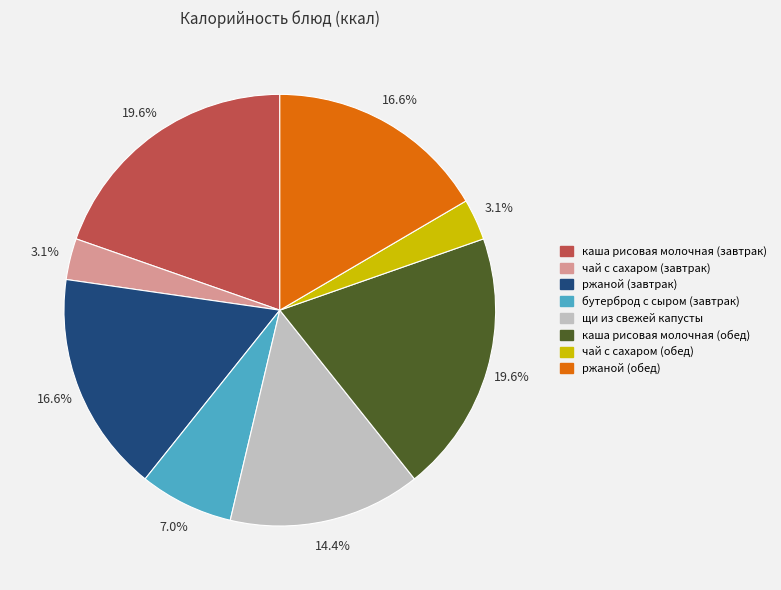

How many segments does this pie chart have?

8